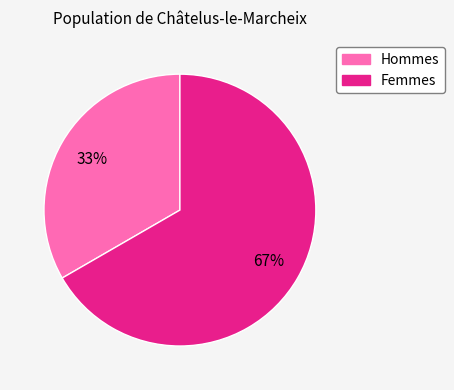

To the nearest percent, what is the average slice percentage?

50%